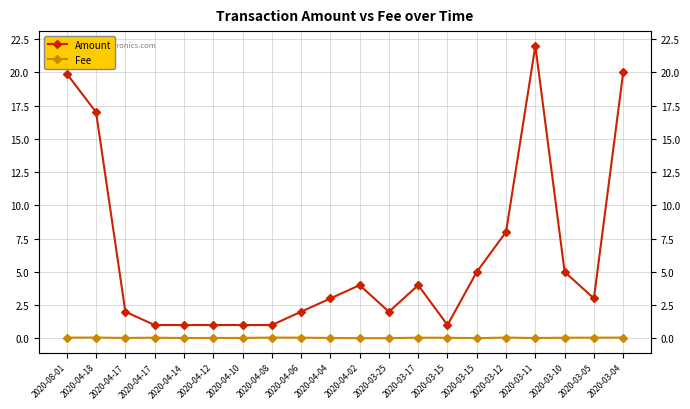

Which has a higher value, 2020-08-01 or 2020-04-14?

2020-08-01